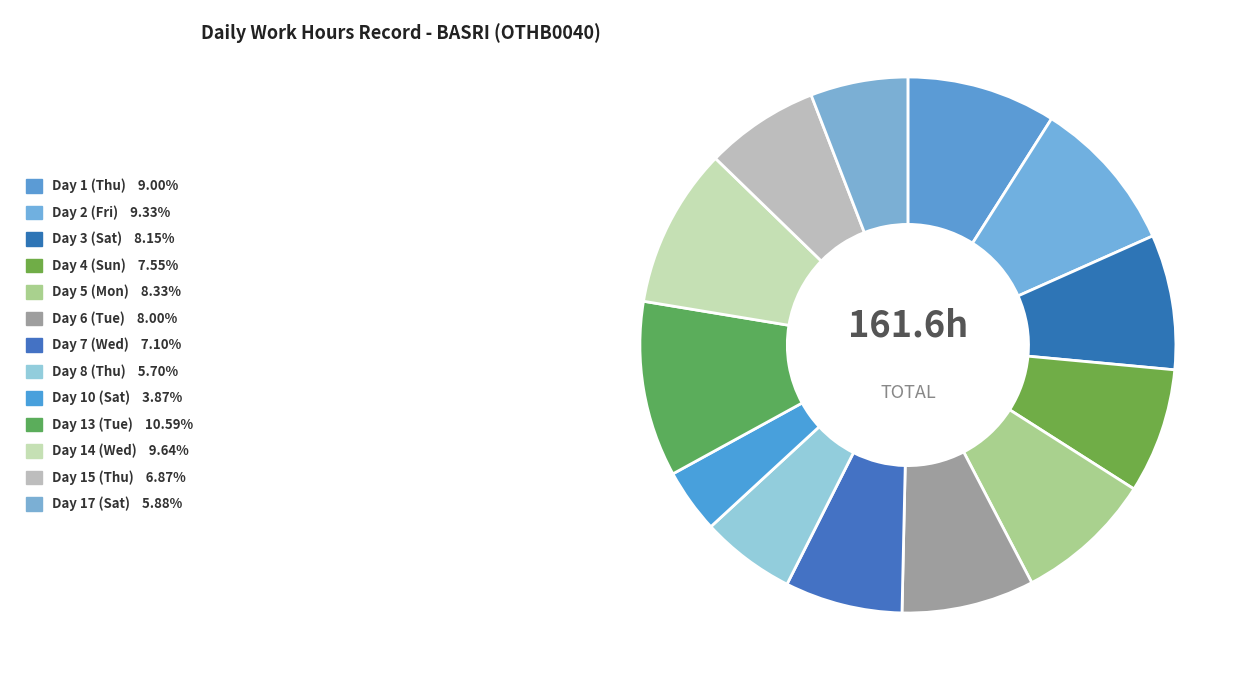

To the nearest percent, what is the difference between the largest and smallest slice percentages?

7%